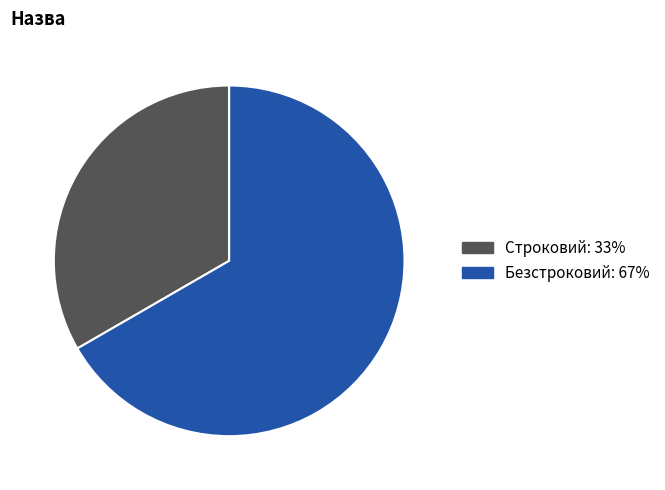

Between Безстроковий and Строковий, which is larger?

Безстроковий